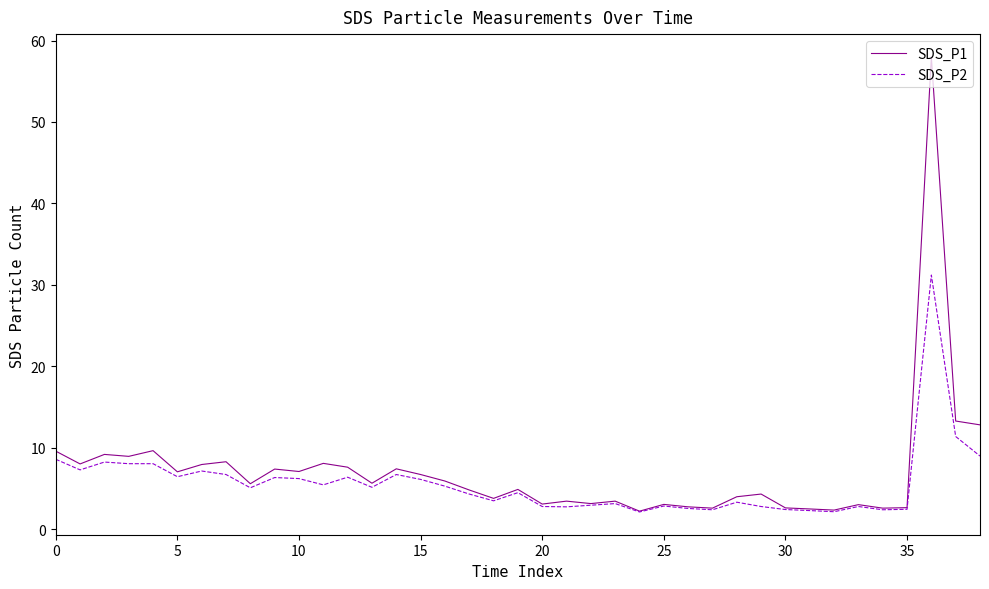

Which series has the largest range (max minus min)?

SDS_P1